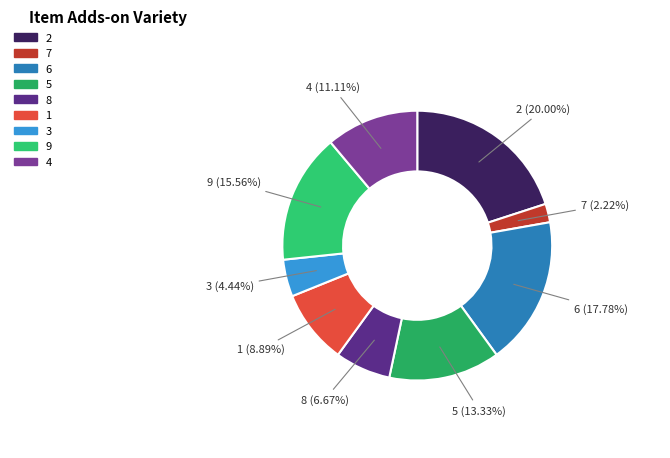

Rank the categories by value from lowest to highest.

7 (2.22%), 3 (4.44%), 8 (6.67%), 1 (8.89%), 4 (11.11%), 5 (13.33%), 9 (15.56%), 6 (17.78%), 2 (20.00%)